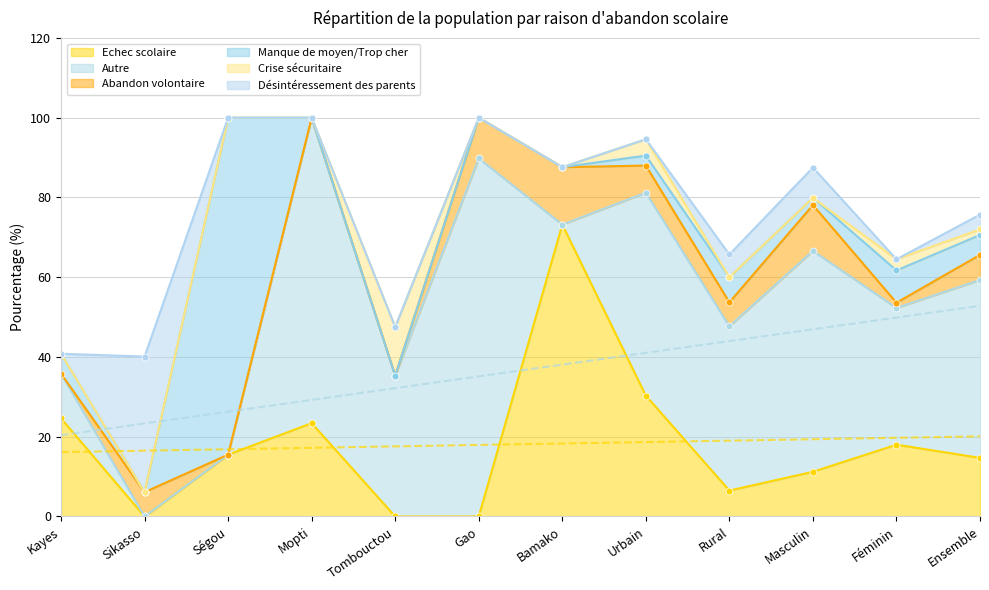

What is the difference between the maximum and minimum values in the Autre series?

89.8